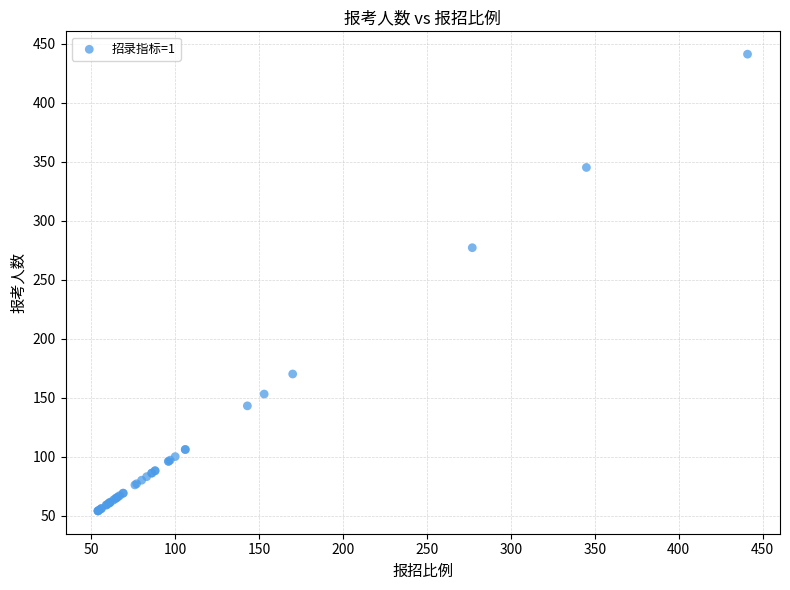

What Y value in the scatter plot is closest to 247?

277